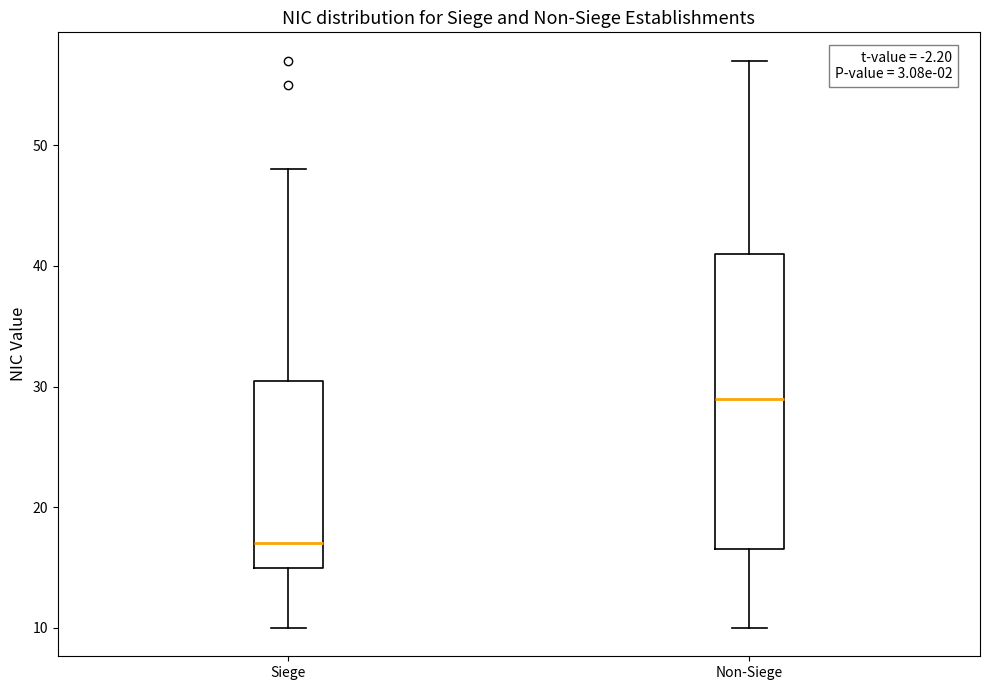

Where is the upper edge of the box for Non-Siege on the y-axis? The values are not printed on the chart, so give them approximately, as read against the axis.

41